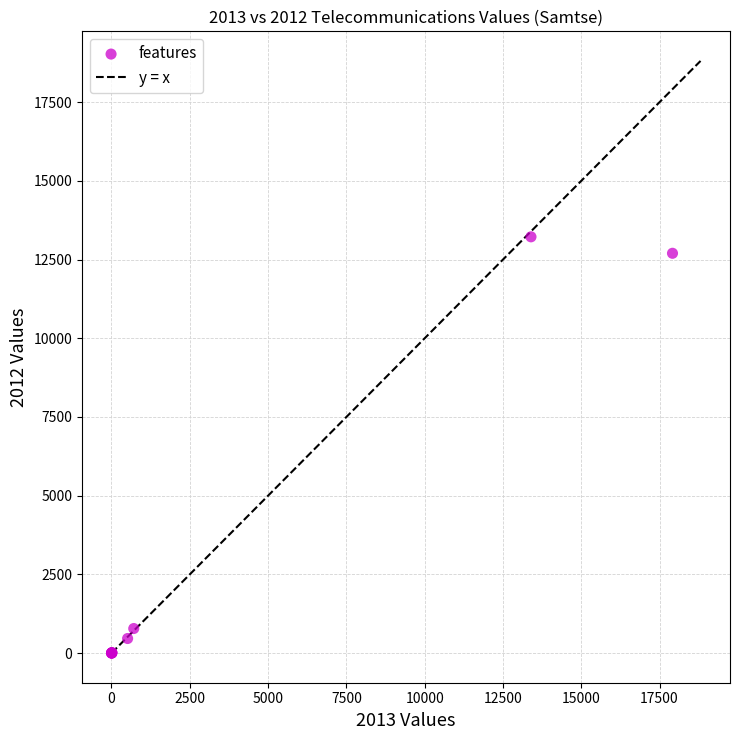

What Y value in the scatter plot is closest to 6611?

781